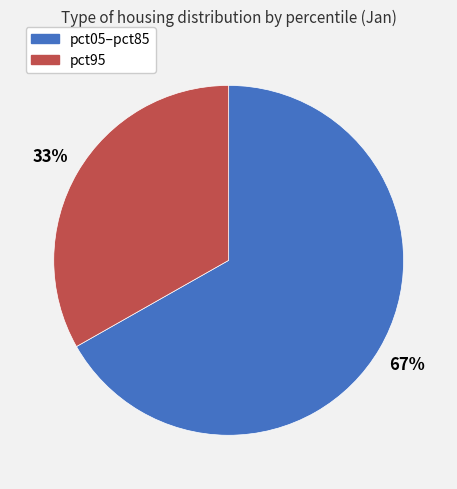

Is there any slice that represents more than half of the pie?

Yes